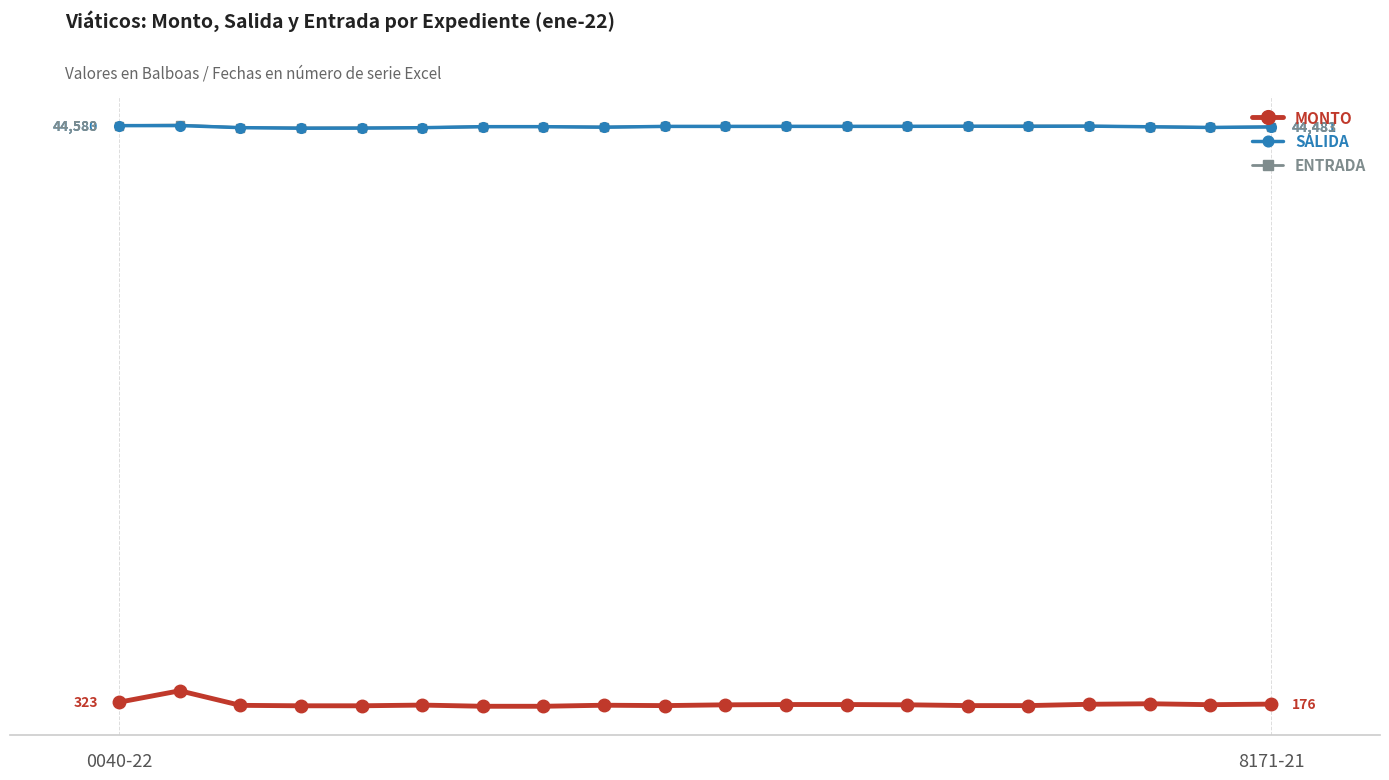

Is this an area chart (filled region under the line)?

No